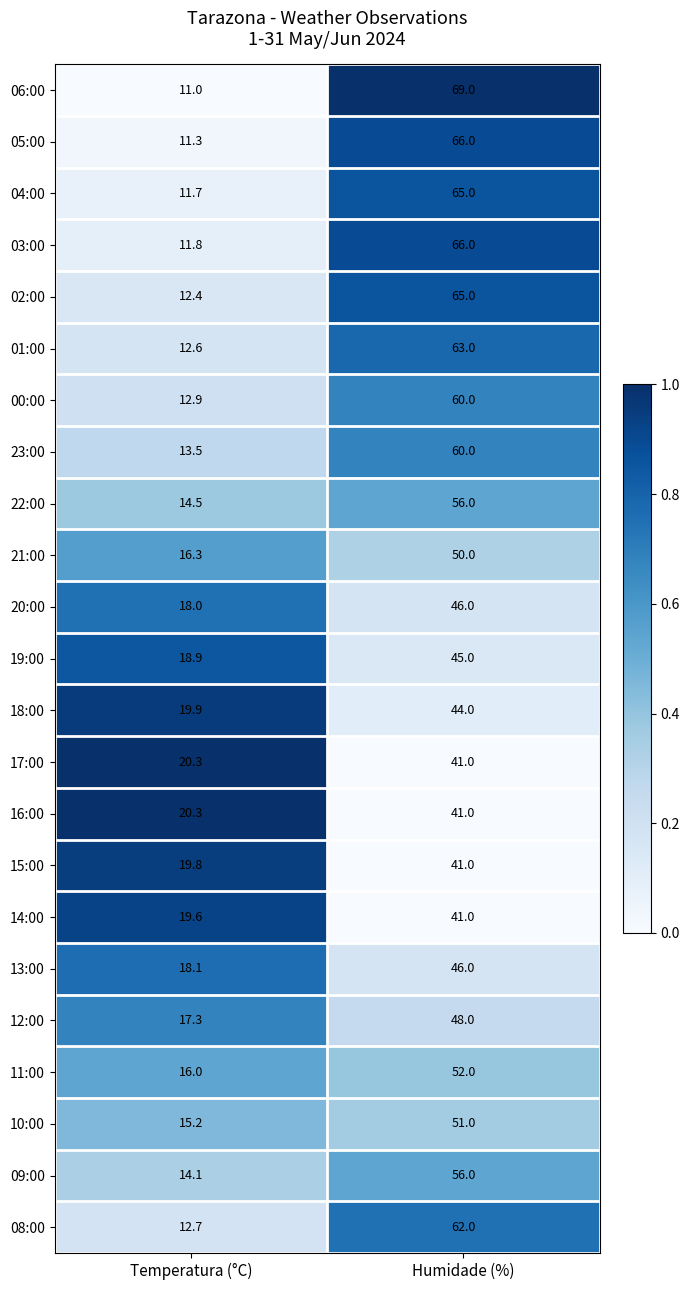

What is the sum of all 02:00 values?

77.4